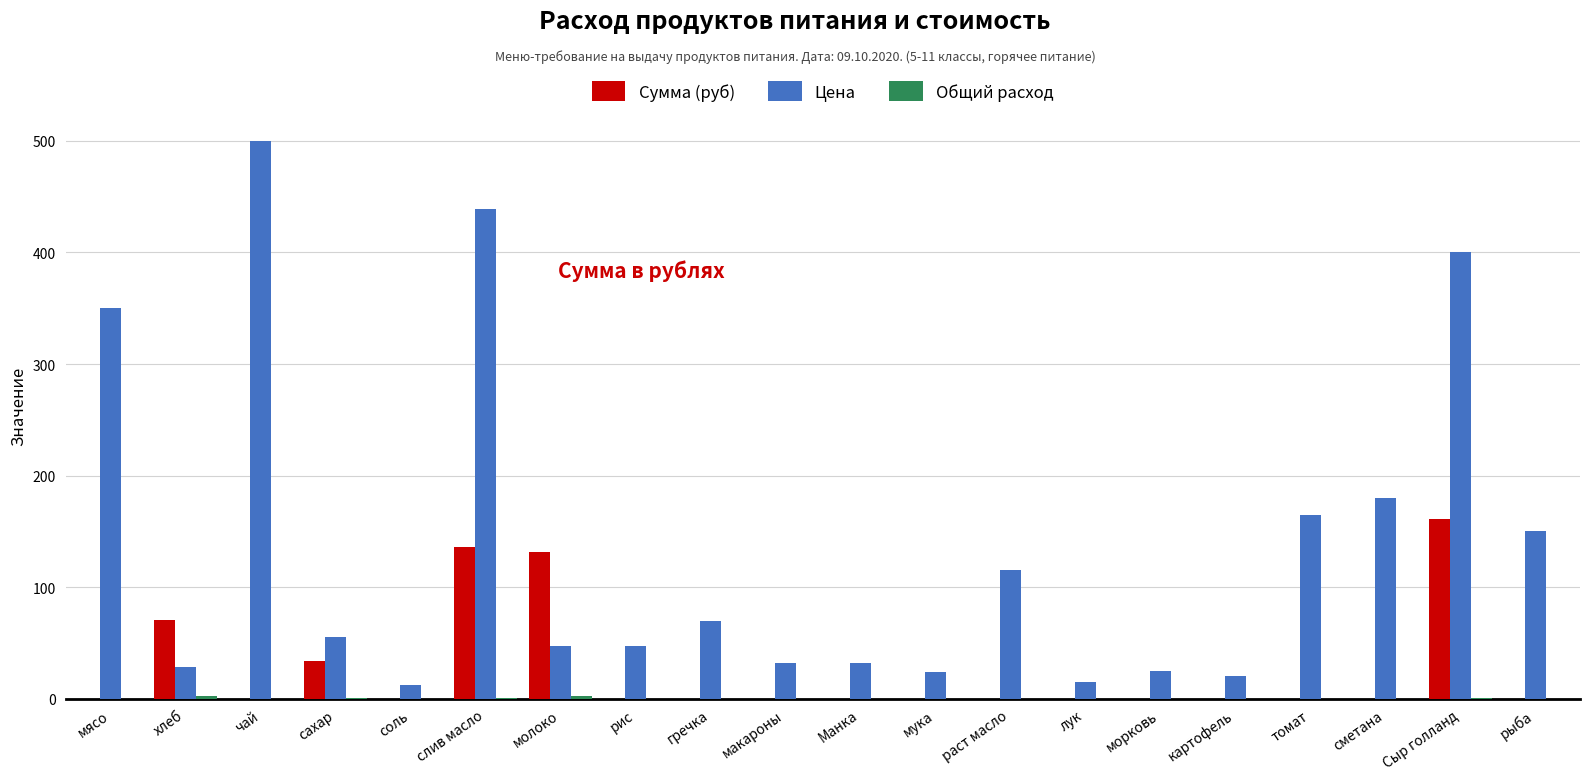

Which category has the highest value across all series?

чай